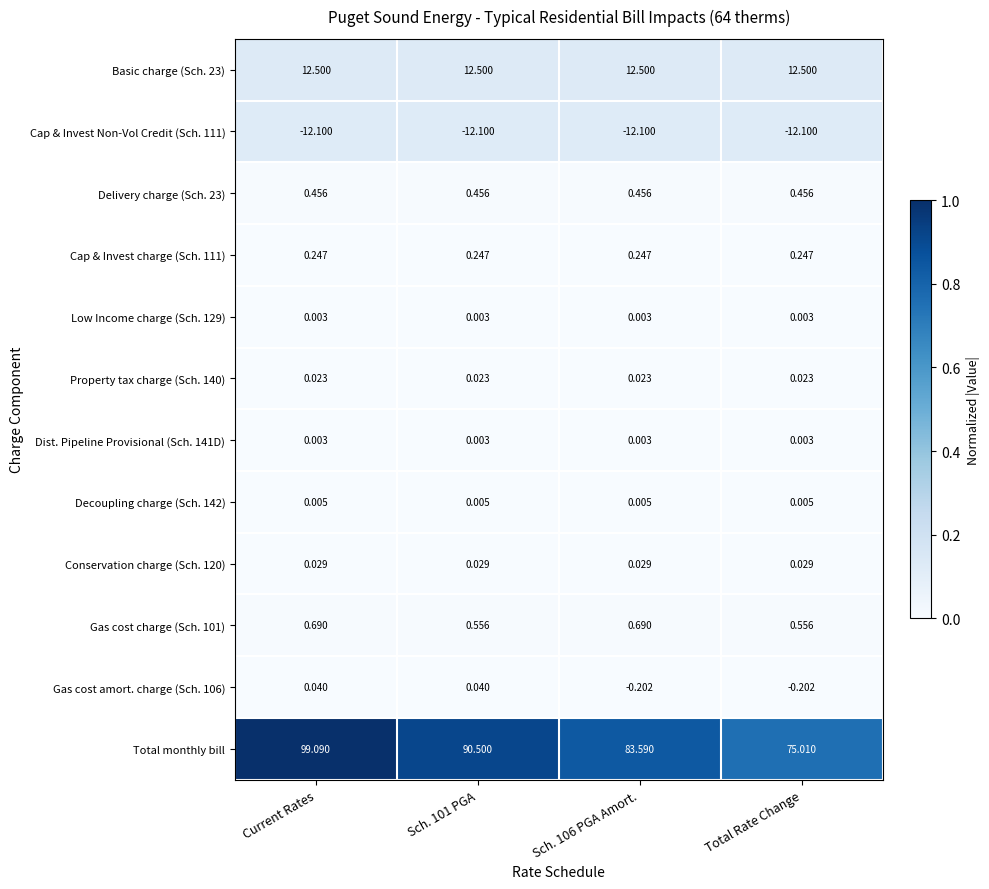

Which series has the widest spread of values?

Total monthly bill